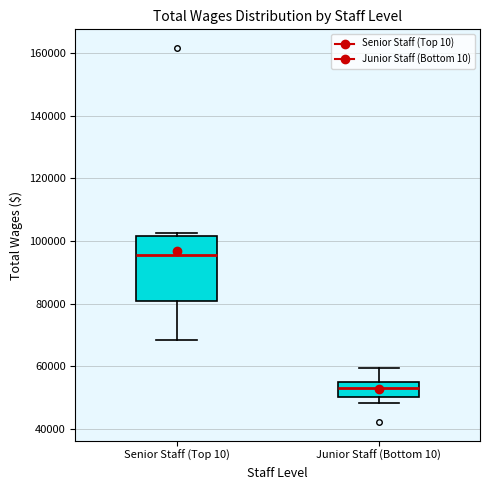

Where does the median line of the box for Senior Staff (Top 10) sit on the y-axis? The values are not printed on the chart, so give them approximately, as read against the axis.

96000